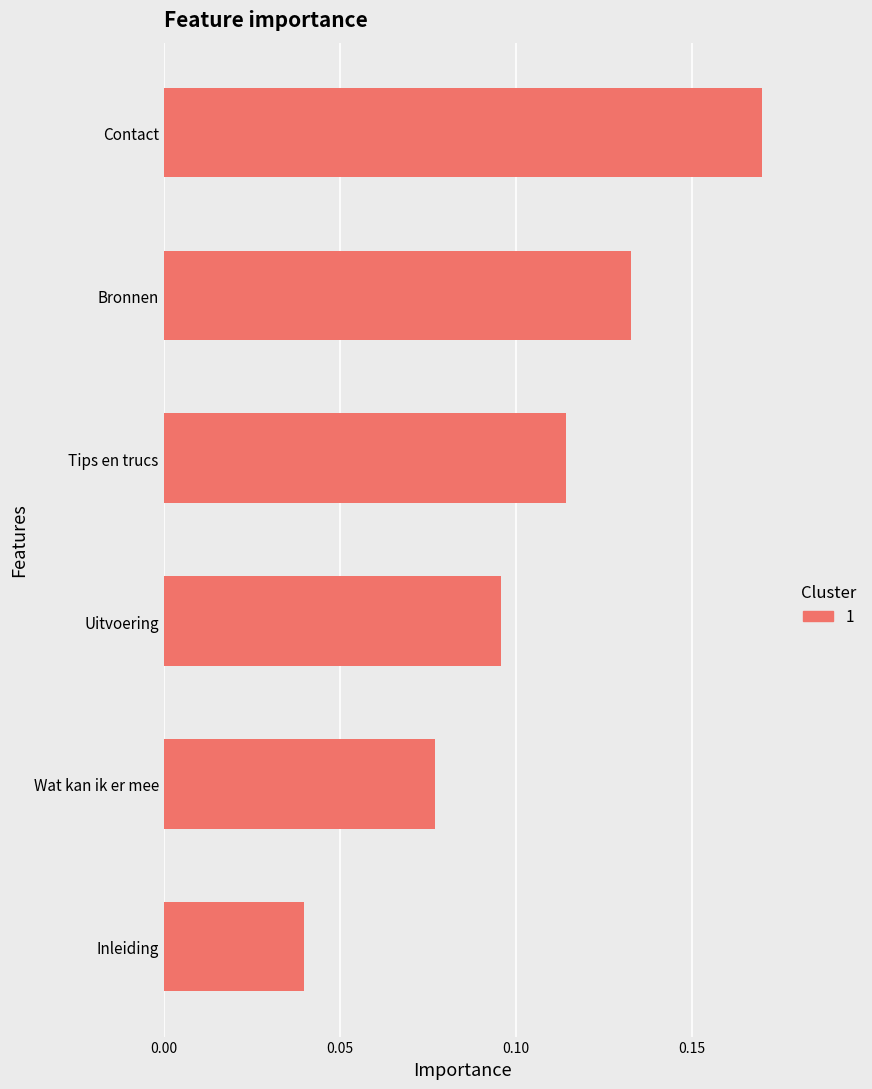

List the labels in order of value, smallest first.

Inleiding, Wat kan ik er mee, Uitvoering, Tips en trucs, Bronnen, Contact